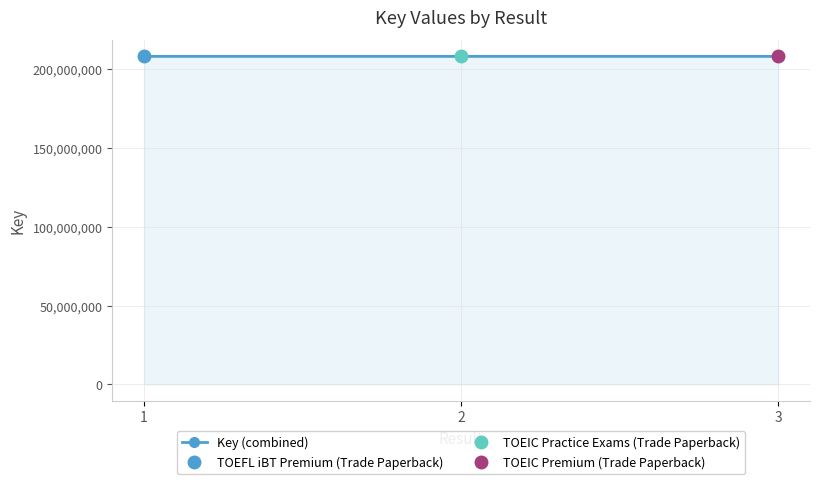

At which label does the data first exceed 208258682?

1